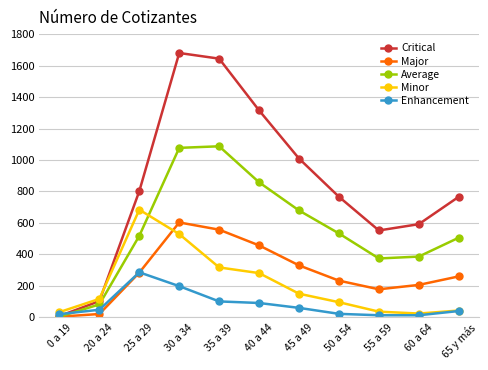

What value does the Minor series have at 60 a 64, to the nearest 10?

20